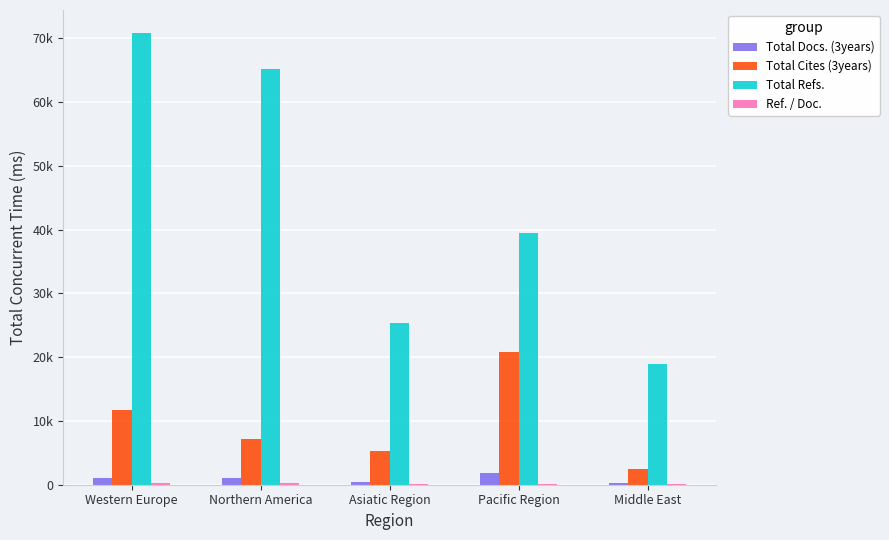

What is the minimum value for Ref. / Doc.?

70